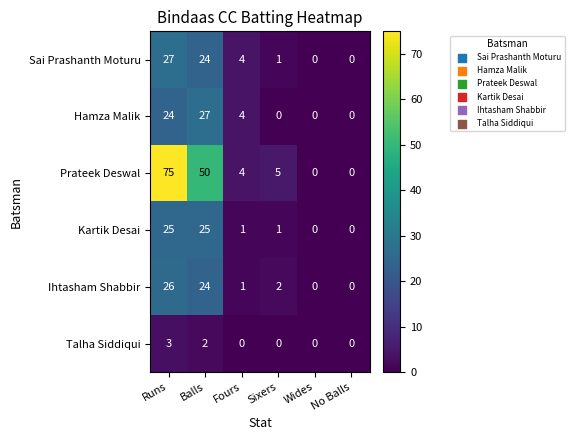

Is the value of Prateek Deswal at Wides greater than the value of Kartik Desai at Fours?

No